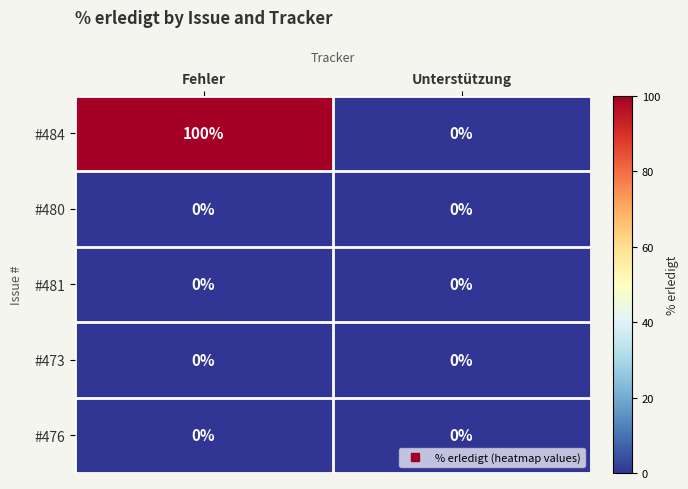

What is the greatest value displayed?

100